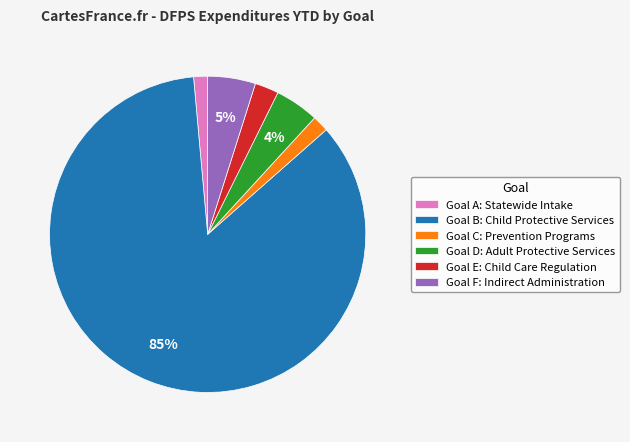

Between Goal E: Child Care Regulation and Goal F: Indirect Administration, which is larger?

Goal F: Indirect Administration